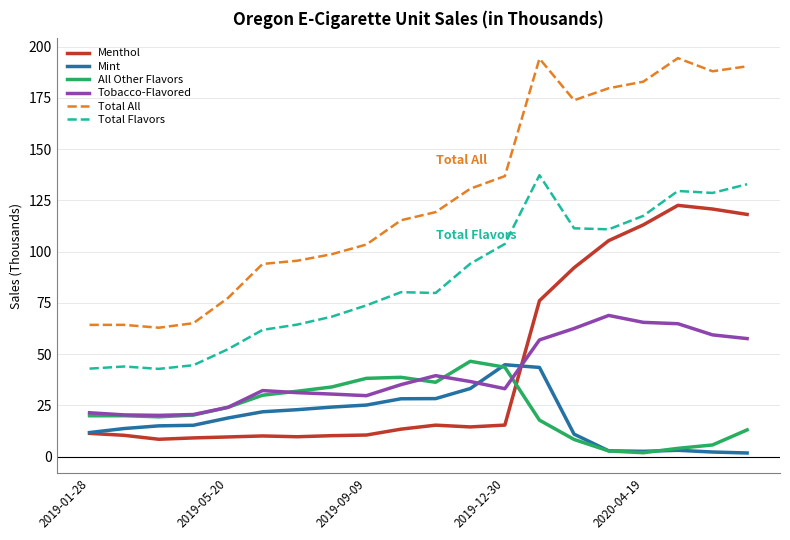

What is the difference between the maximum and minimum values in the Tobacco-Flavored series?

48.8